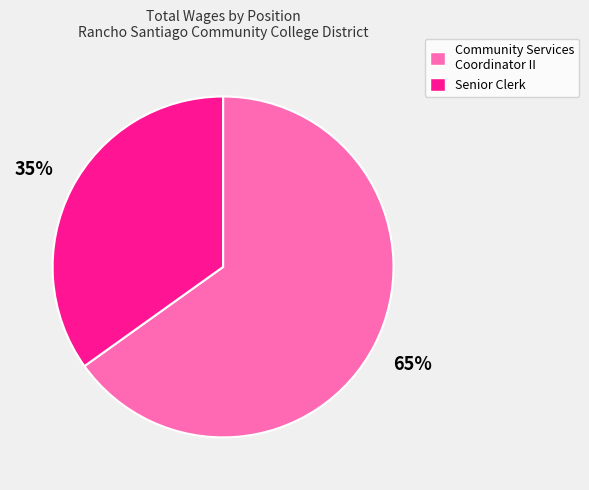

What percentage is the Community Services Coordinator II slice, to the nearest percent?

65%